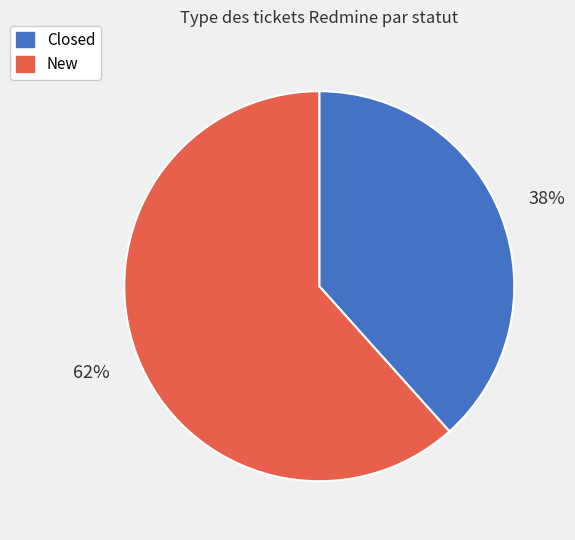

To the nearest percent, what is the combined percentage of New and Closed?

100%